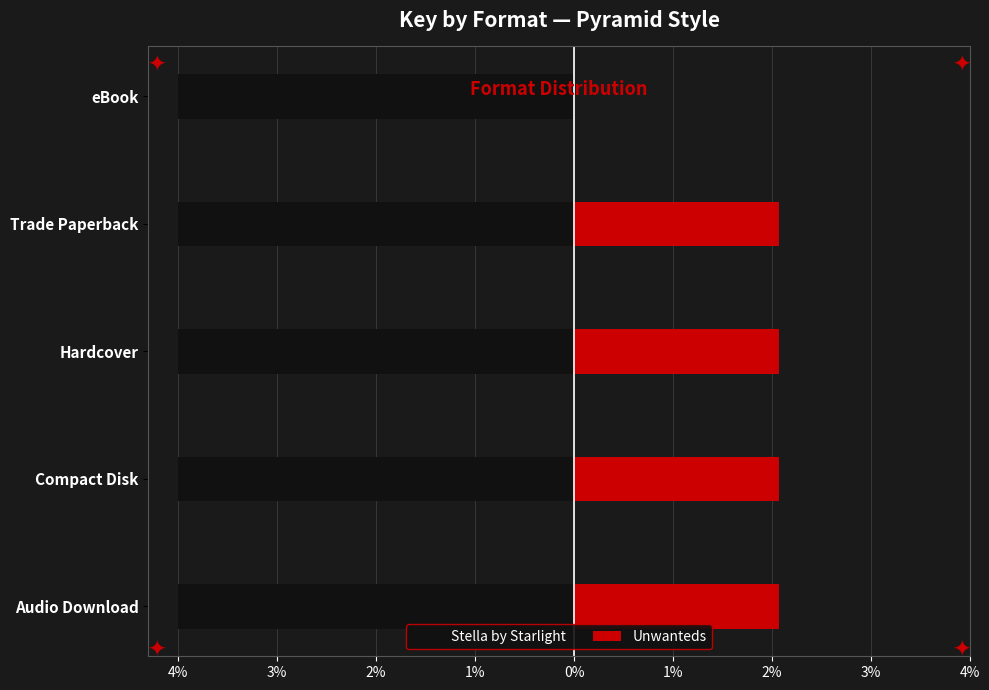

Which series has the widest spread of values?

Unwanteds